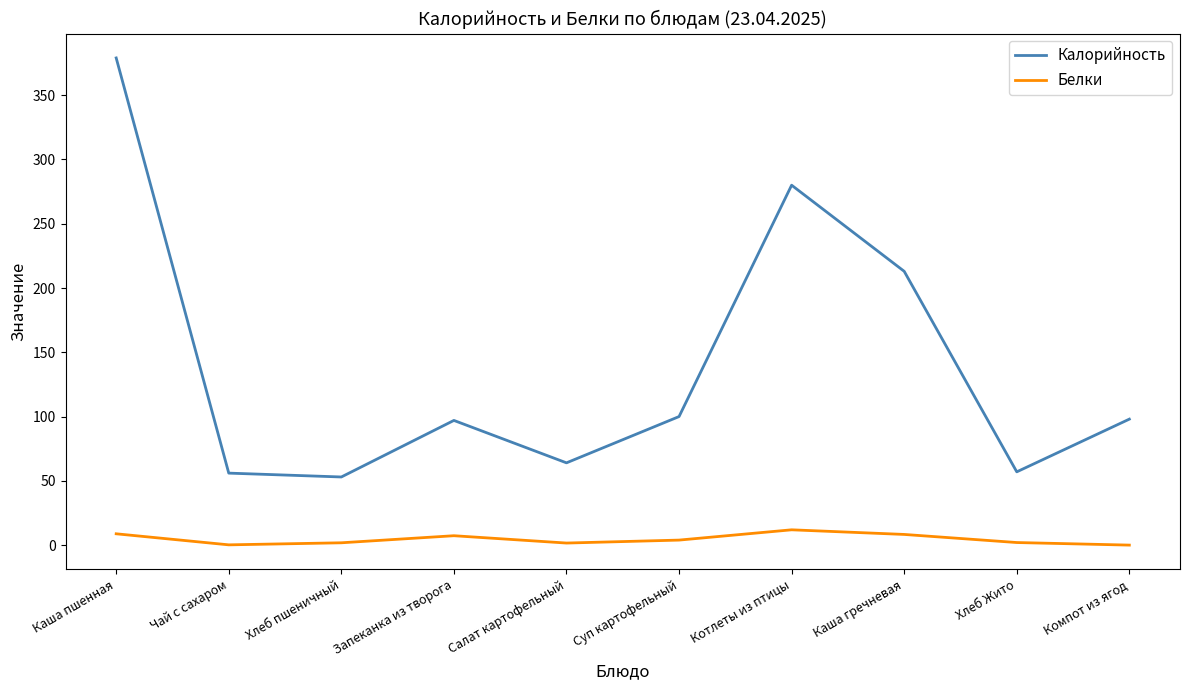

What is the spread (max minus min) of values at Хлеб Жито?

55.0